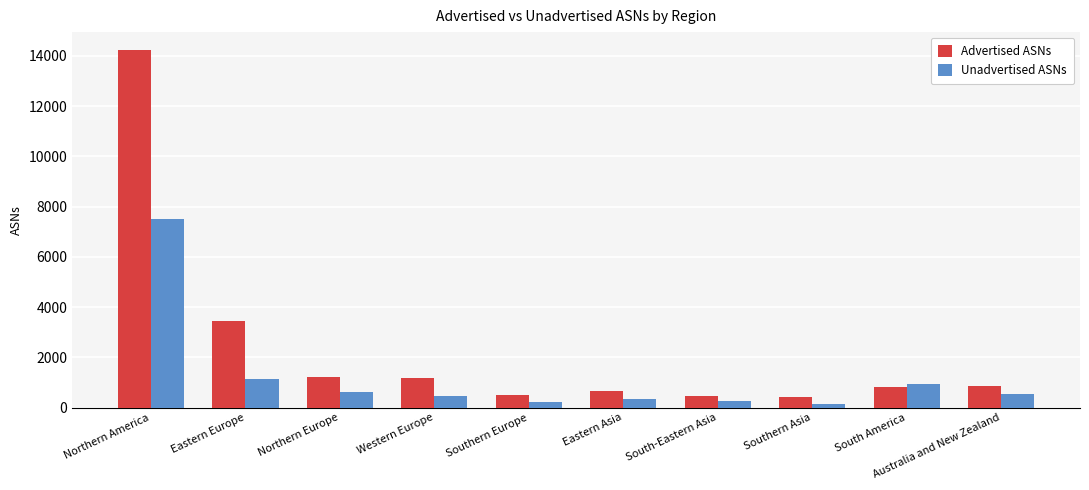

Is the value of Advertised ASNs at Southern Asia greater than the value of Unadvertised ASNs at Southern Europe?

Yes